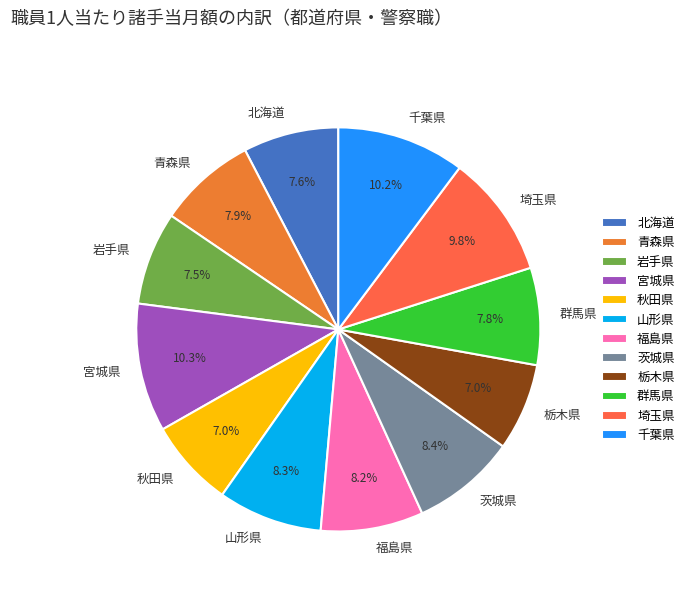

Is there a majority slice in this chart?

No